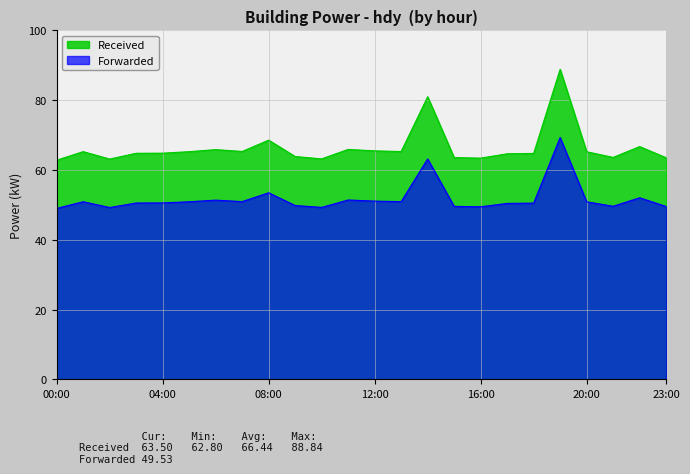

What is the label of the 16th point from the left?

15:00